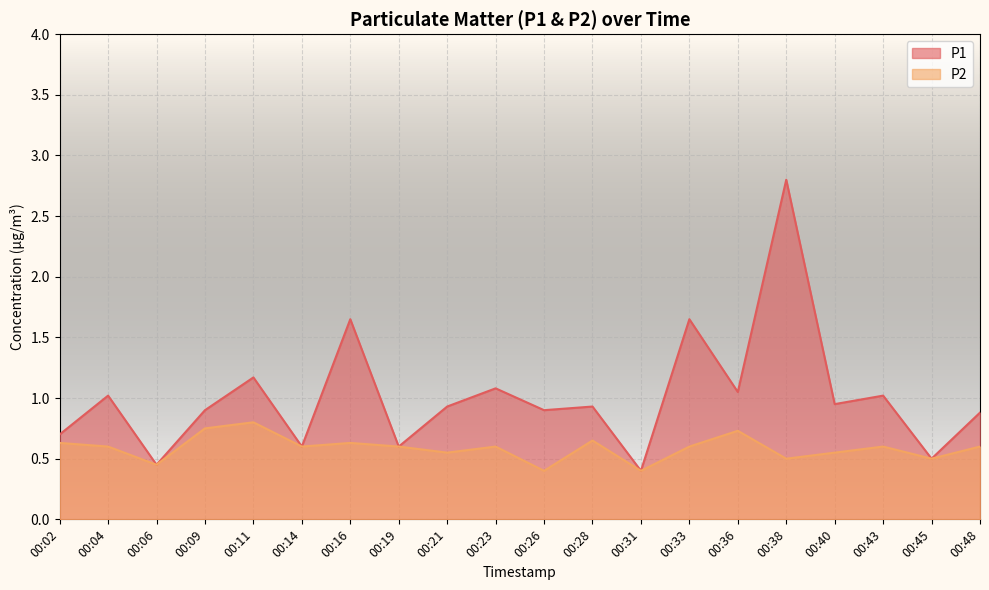

What is the value of the P1 point at the 10th from the left?

1.1